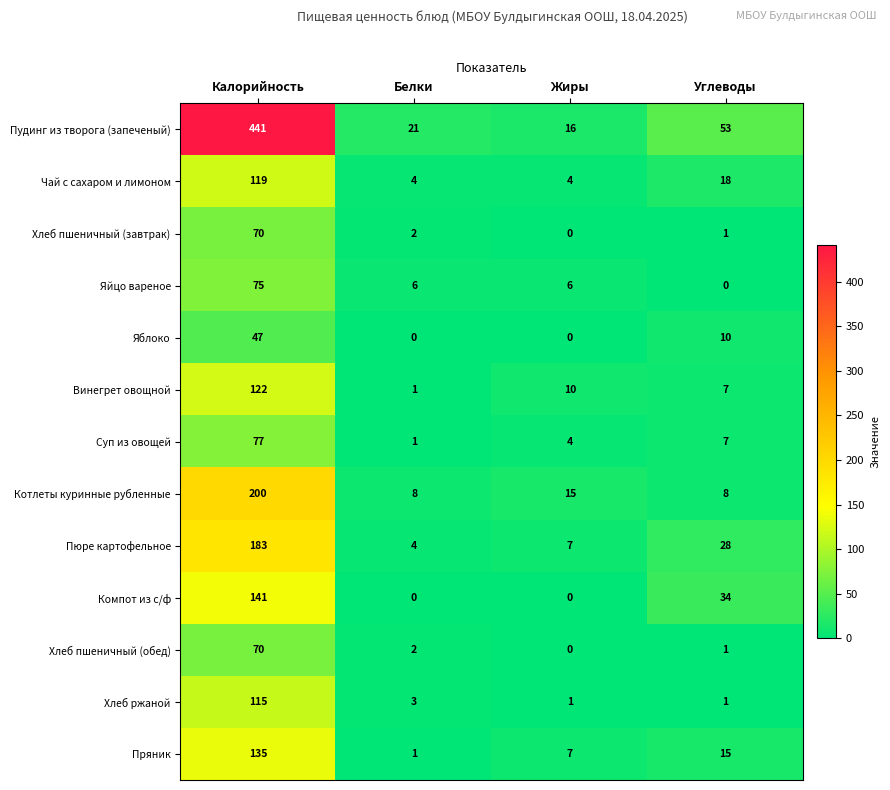

Which series changed the most between Калорийность and Жиры?

Пудинг из творога (запеченый)